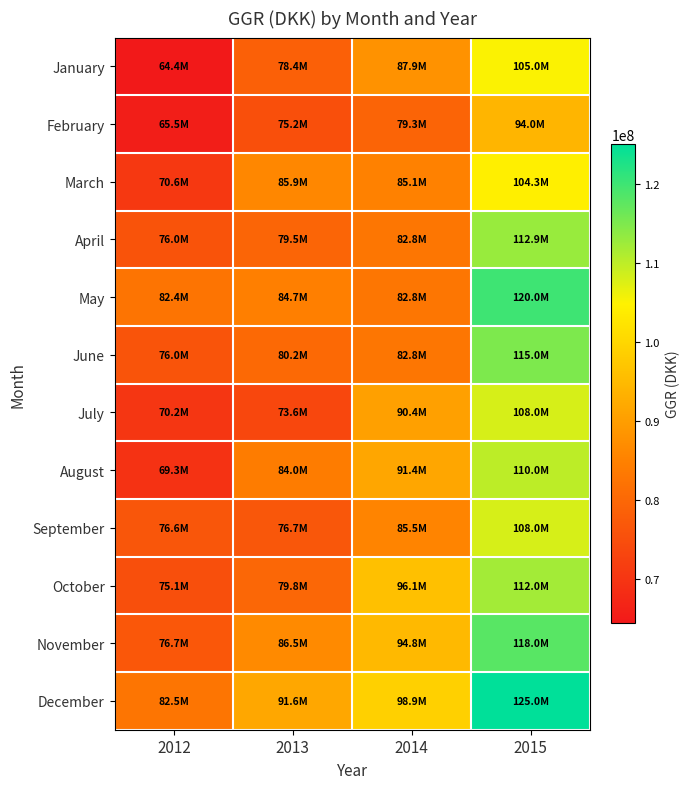

At how many categories does at least one series exceed 123016523?

1